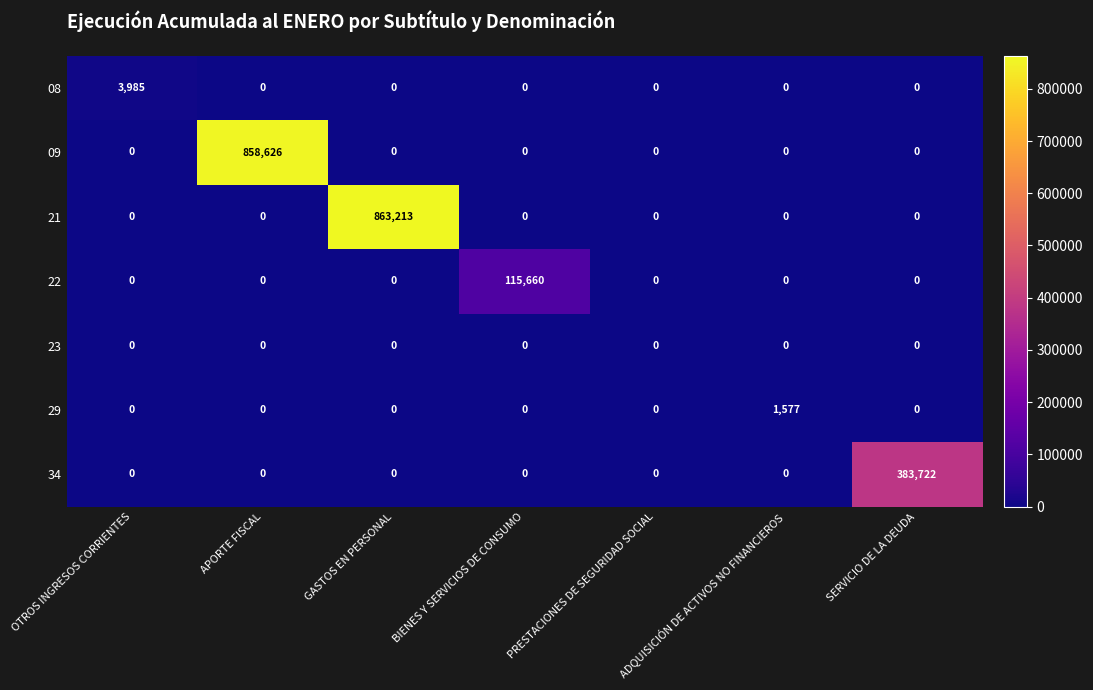

Between PRESTACIONES DE SEGURIDAD SOCIAL and SERVICIO DE LA DEUDA, which series saw the biggest shift?

34